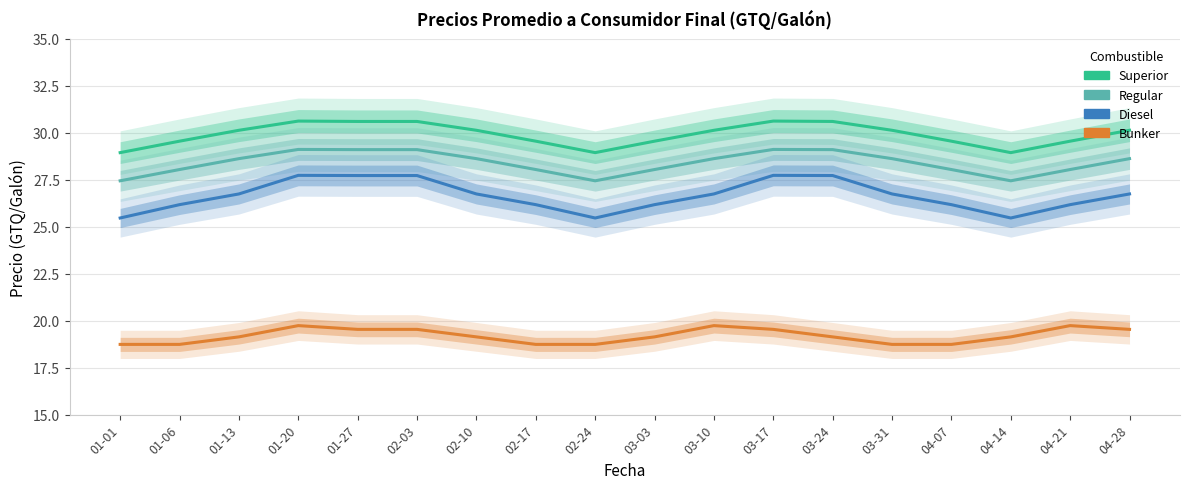

What is the label of the 14th point from the right?

01-27